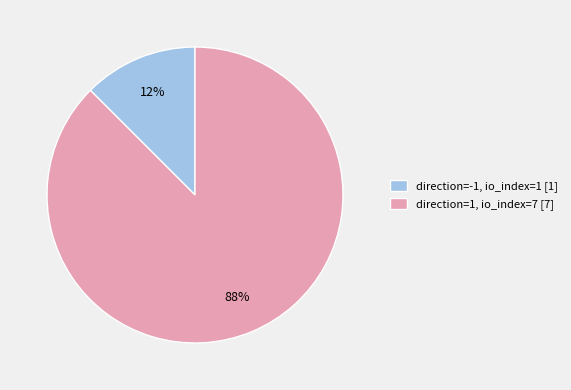

True or false: direction=1, io_index=7 [7] accounts for 88% of the total.

True